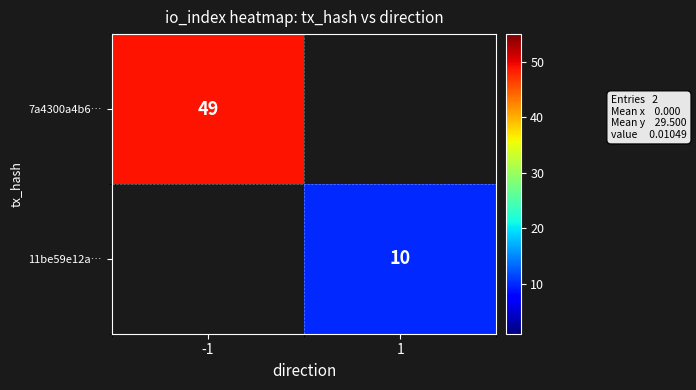

Is it true that 7a4300a4b6… equals 49 at -1?

True